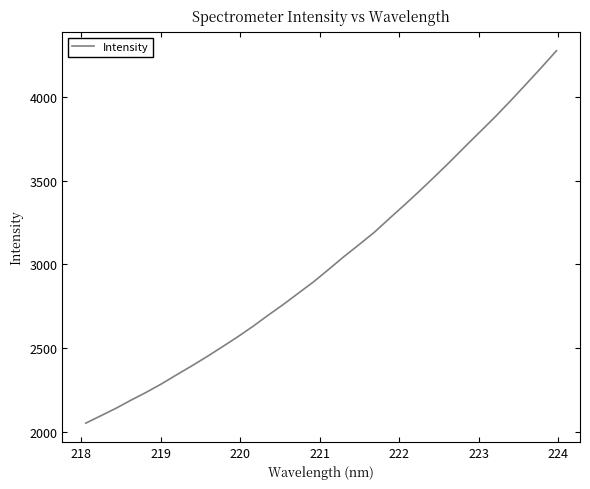

What is the greatest value displayed?

4273.7